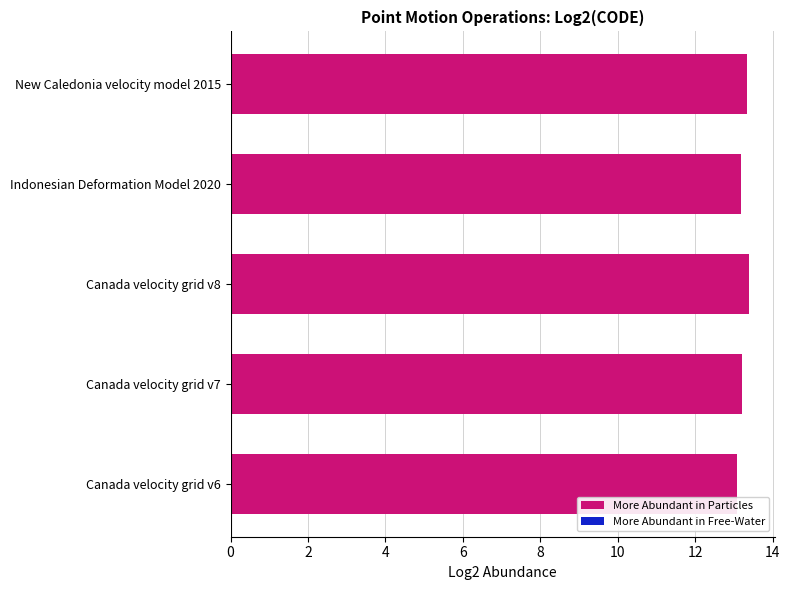

How many values are between 13 and 14?

5